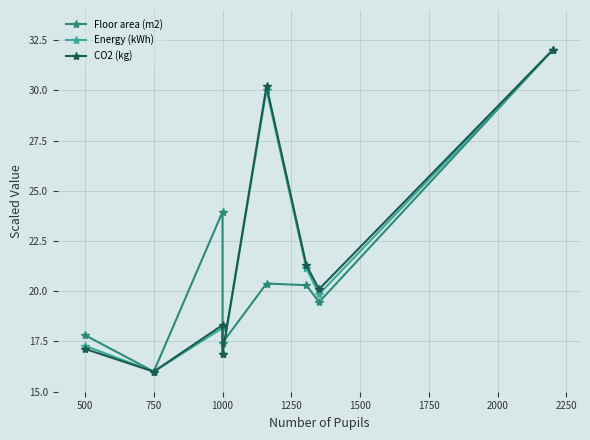

Does the chart display data point markers on the line(s)?

Yes